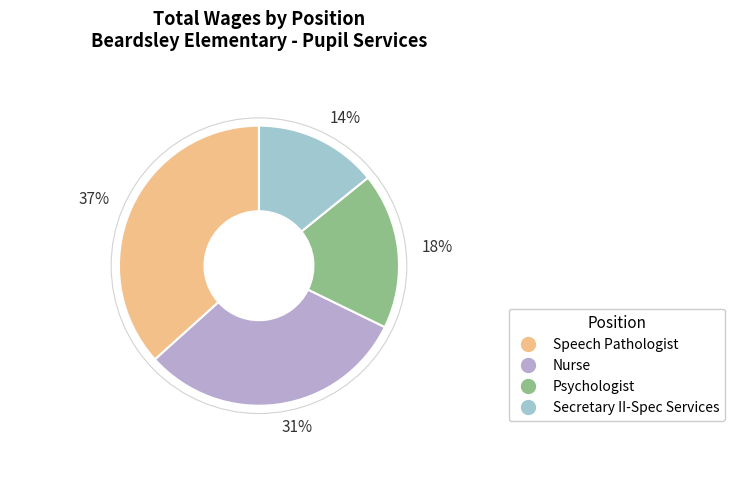

What percentage is NOT represented by Secretary II-Spec Services?

85.8%